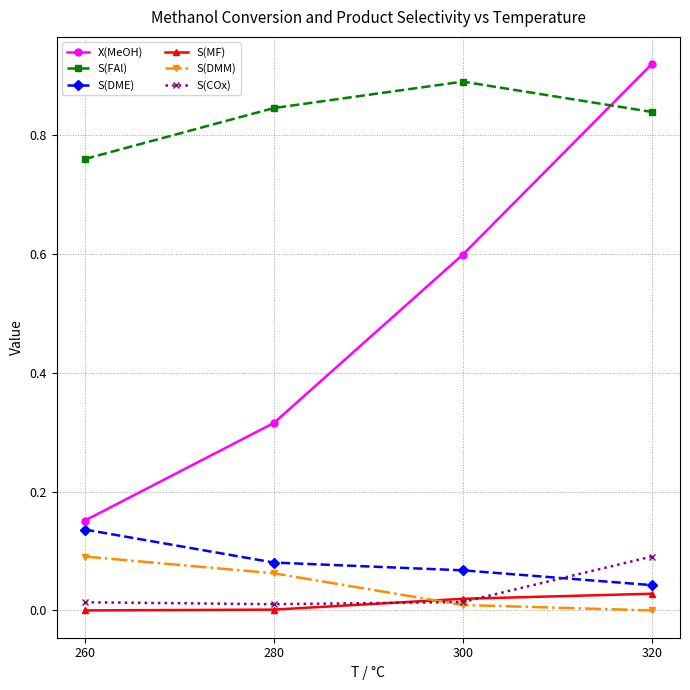

Between which two adjacent categories do S(COx) and S(MF) first intersect?

280 and 300